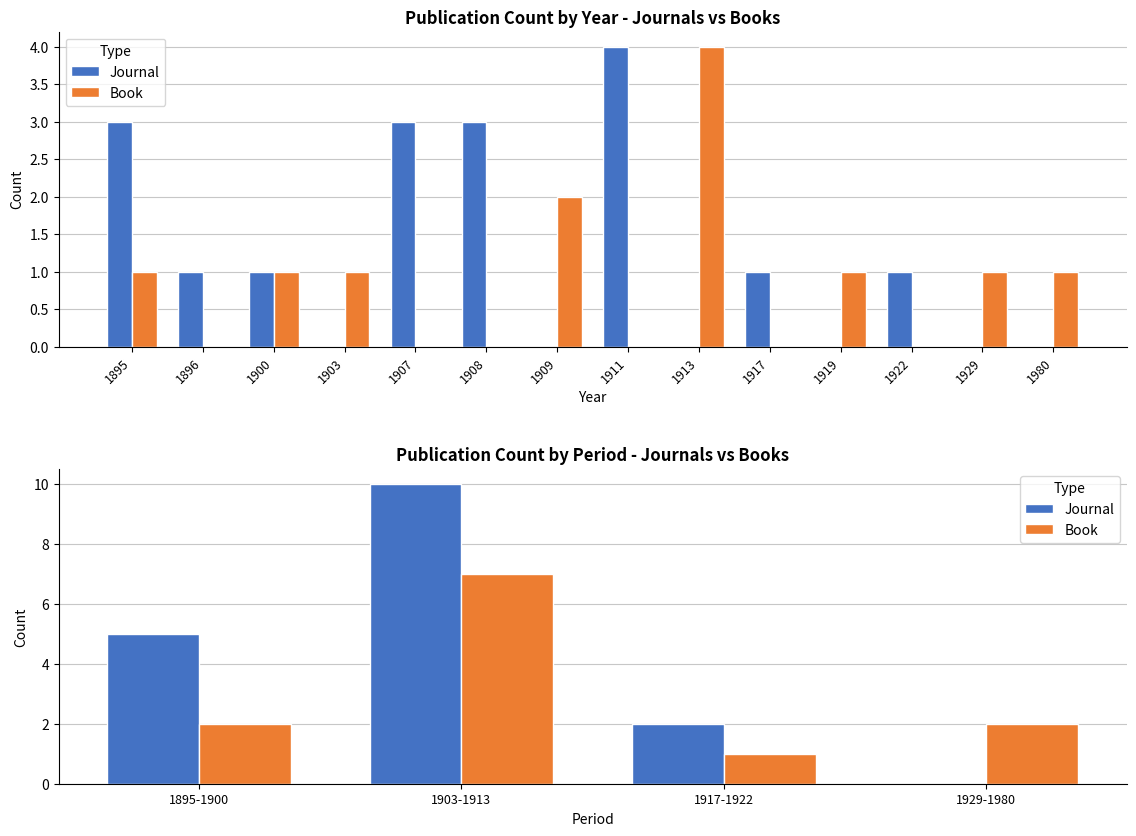

Rank the series at 1900 from lowest to highest value.

Book, Journal